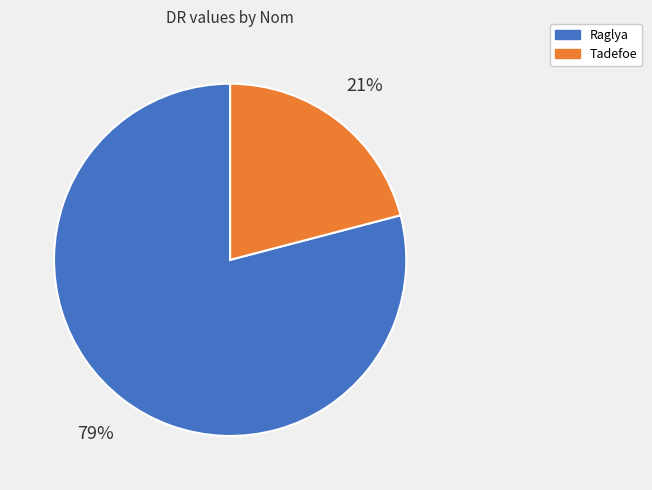

How many slices are in this pie chart?

2